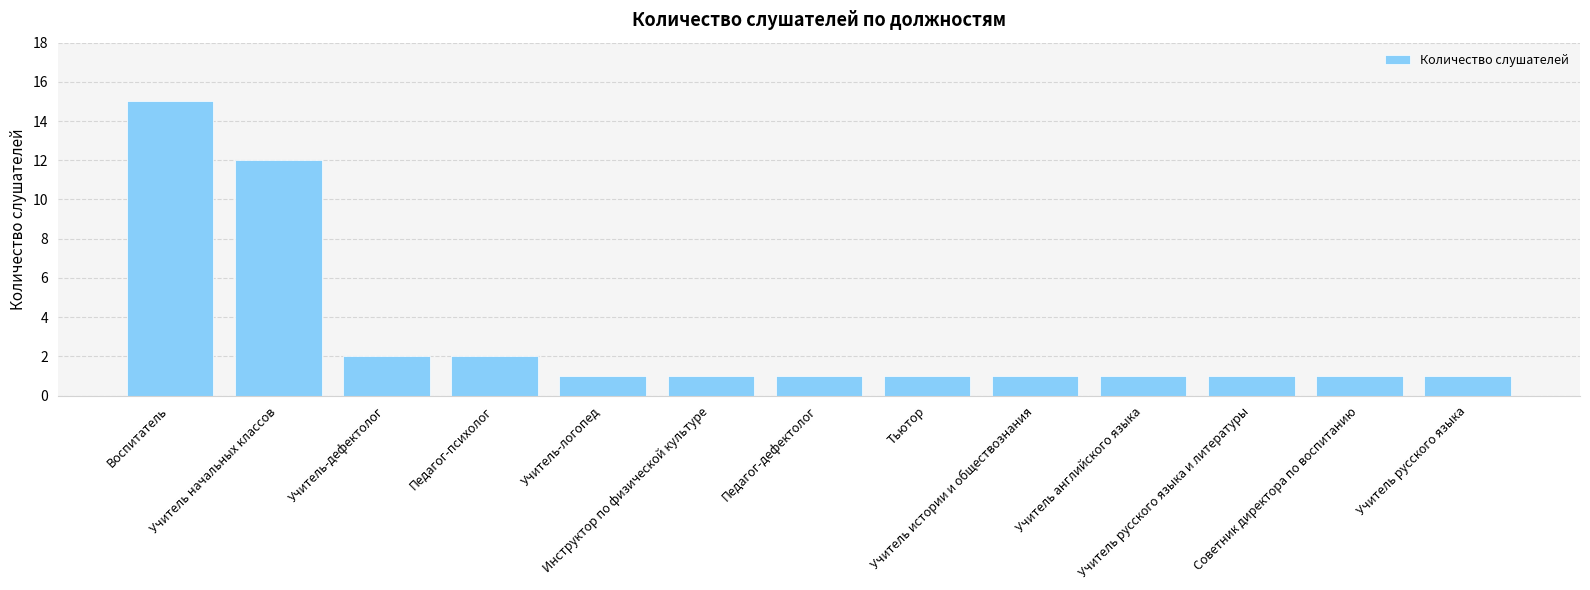

The value at Педагог-психолог is 2. True or false?

True